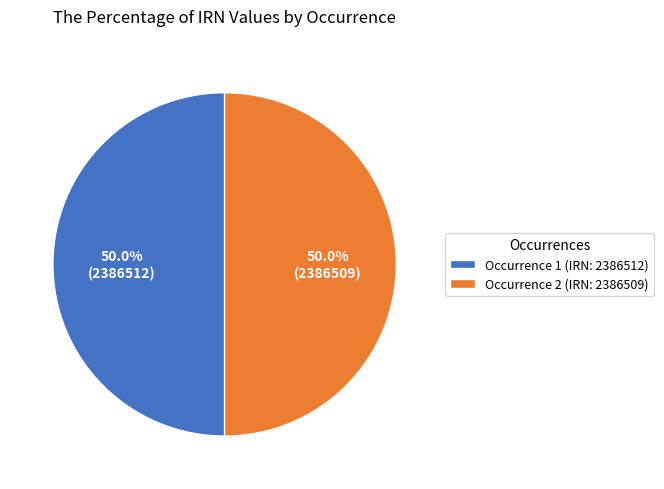

Combined, what portion of the pie is Occurrence 2 (IRN: 2386509) and Occurrence 1 (IRN: 2386512)?

100.0%